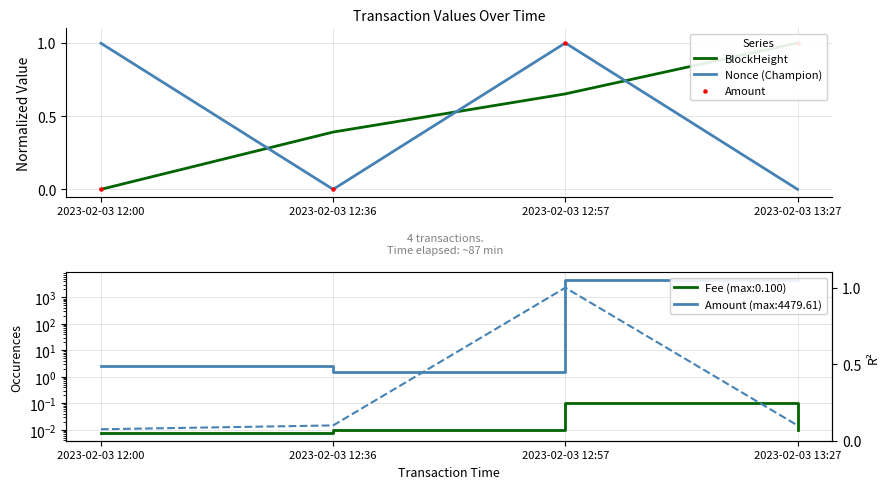

Which series has the widest spread of Y values?

BlockHeight